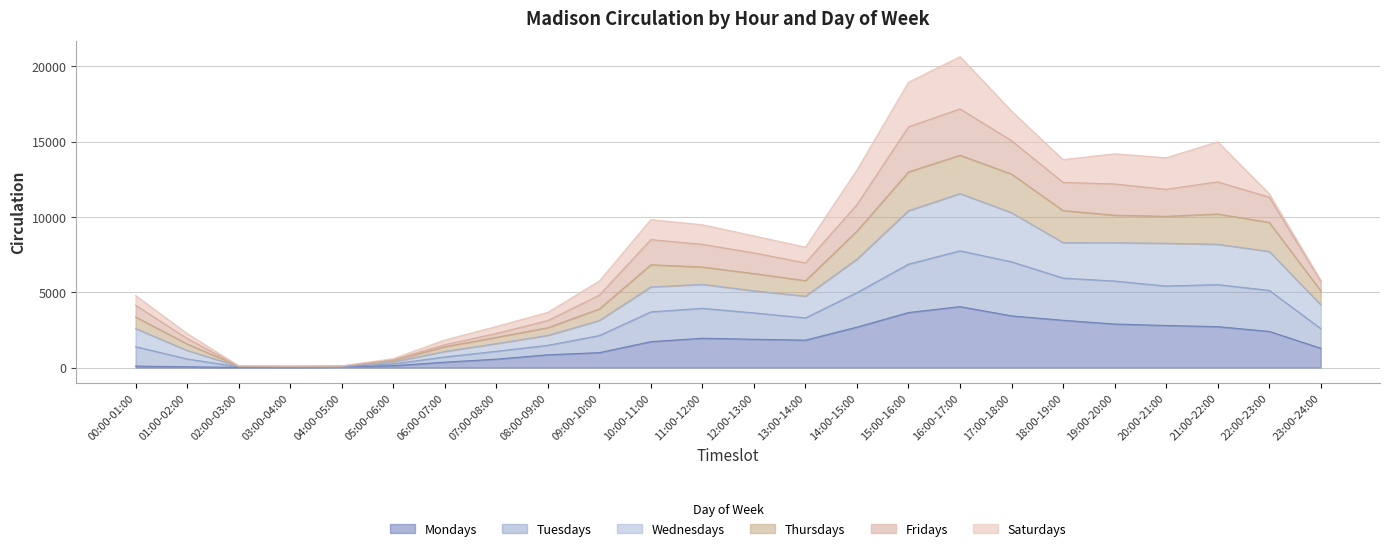

True or false: Thursdays and Wednesdays intersect in this chart.

False